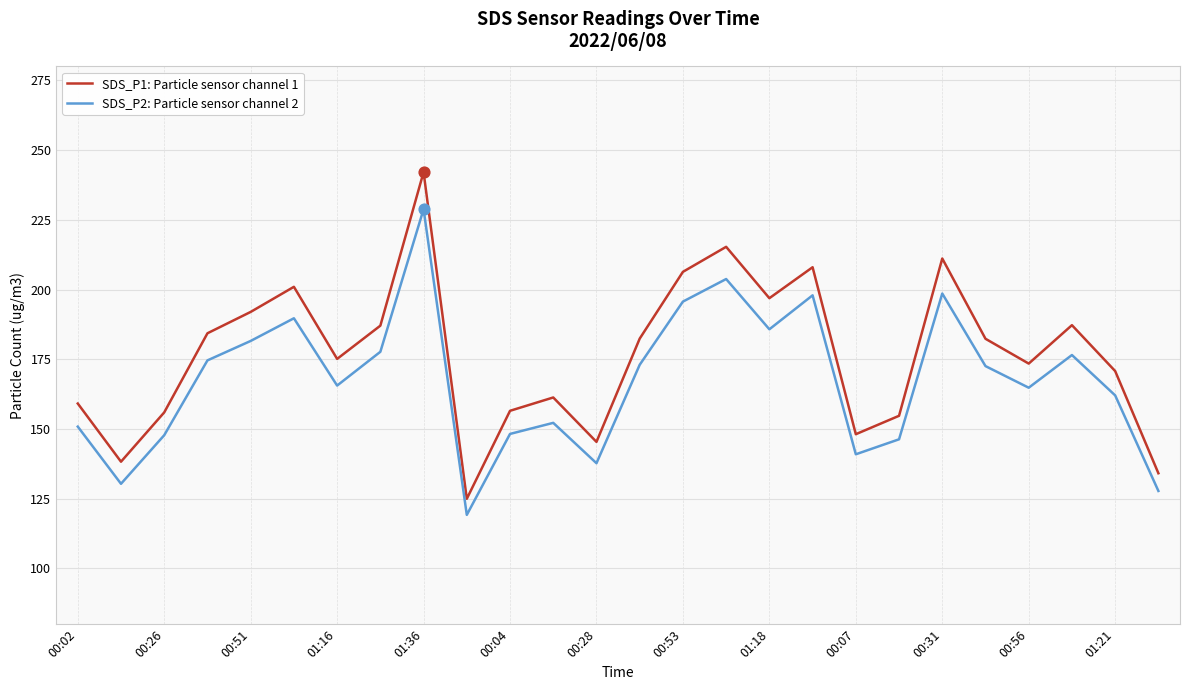

Which series has the largest total across all categories?

SDS_P1: Particle sensor channel 1